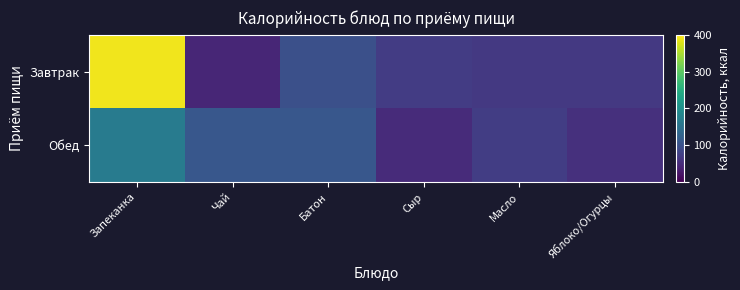

What is the total value across all series at Яблоко/Огурцы?

122